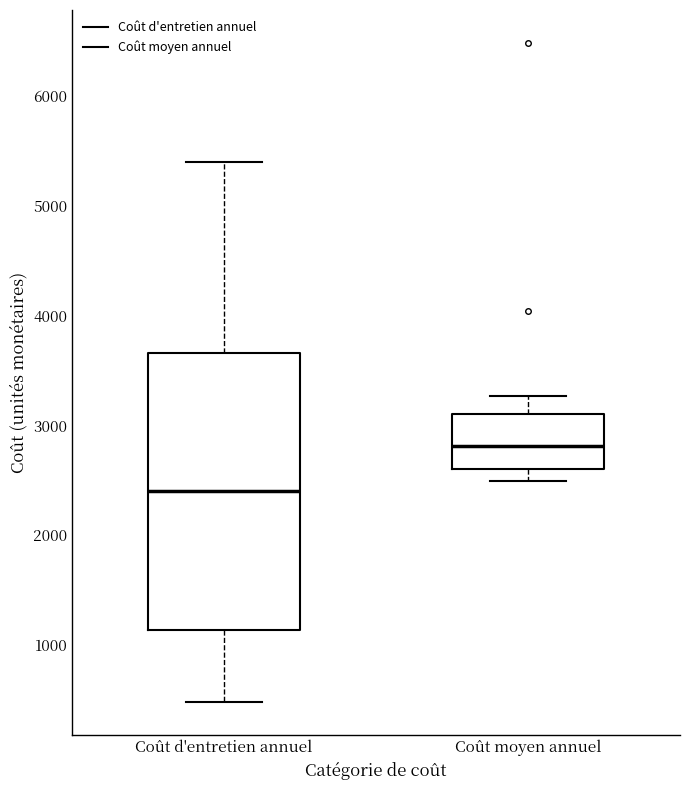

Reading left to right, transcribe this box plot: for each box, give where its median line is, the range the box spans, and where its two whiskers end, as read against the y-axis. The values are not printed on the chart, so give them approximately, as read against the axis.

Coût d'entretien annuel: median 2400, box 1100 to 3700, whiskers 500 to 5400
Coût moyen annuel: median 2800, box 2600 to 3100, whiskers 2500 to 3300